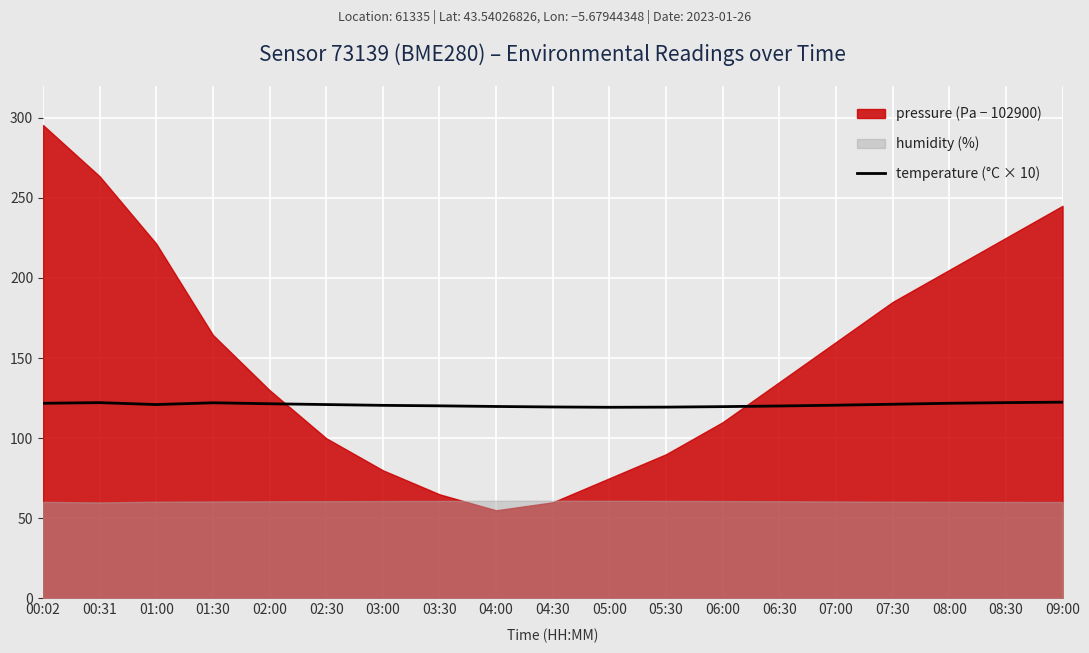

How many values are below 121?

9